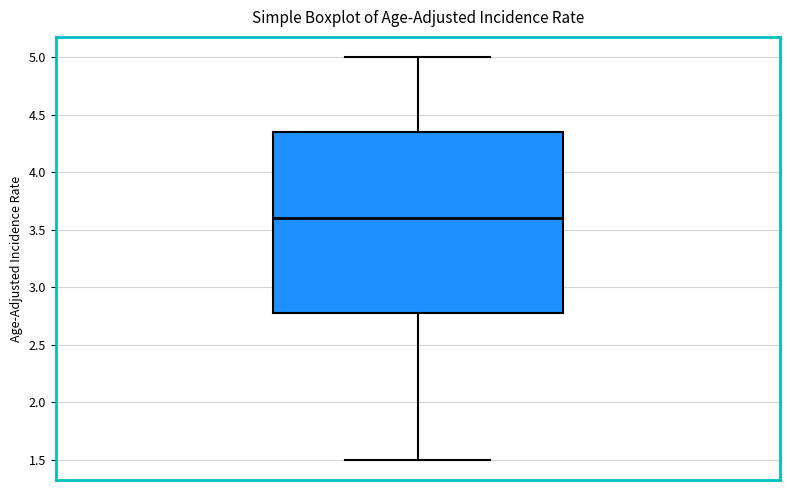

Transcribe this box plot: give where the median line is, the range the box spans, and where the two whiskers end, as read against the y-axis. The values are not printed on the chart, so give them approximately, as read against the axis.

median 3.60, box 2.80 to 4.35, whiskers 1.50 to 5.00